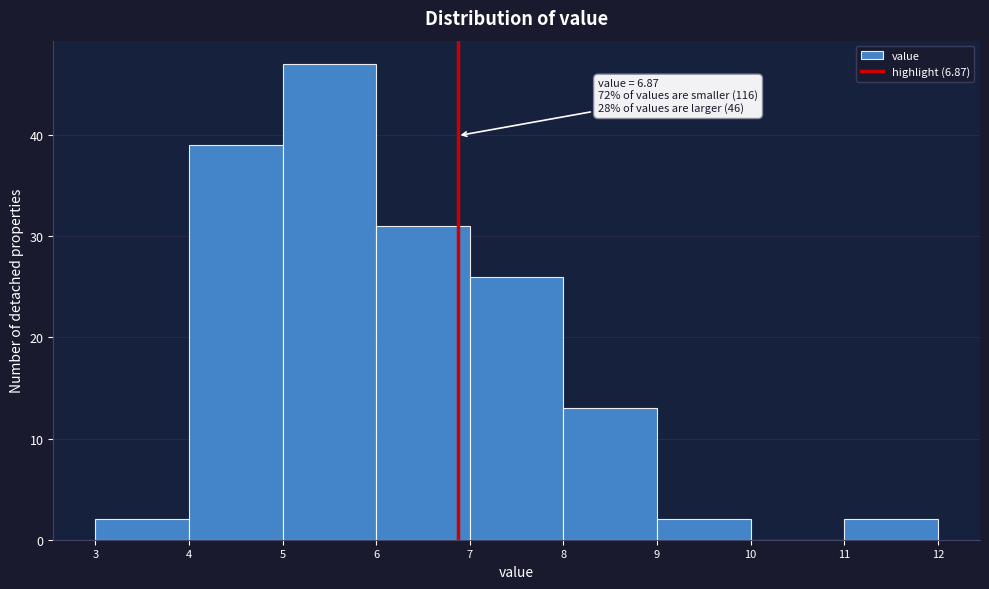

Which range on the x-axis has the tallest bar?

5 to 6